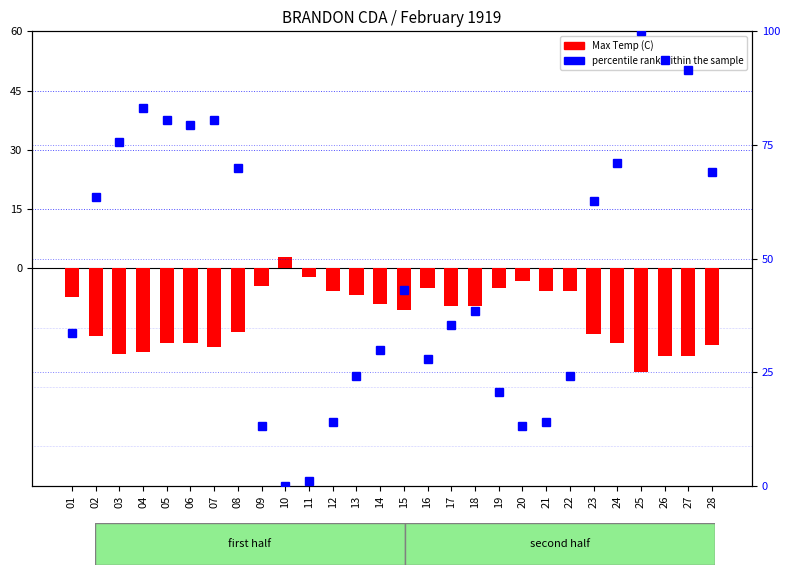

What are all the series names shown in the legend?

Max Temp (C), percentile rank within the sample